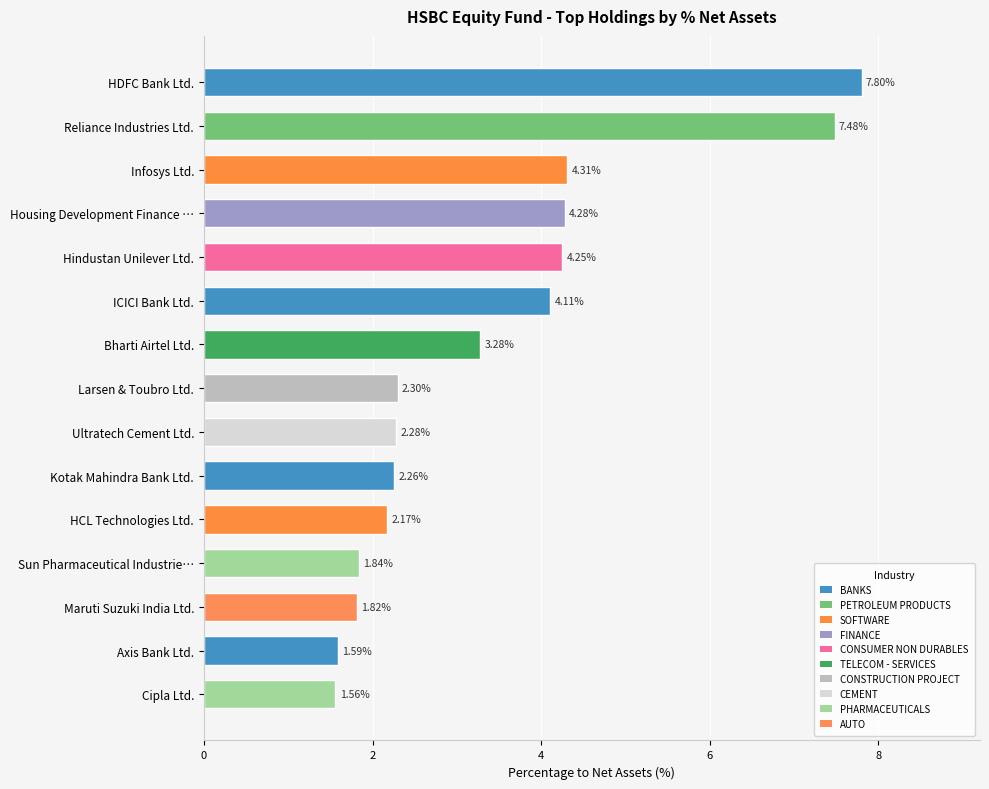

Where is the data nearest to the value 4?

ICICI Bank Ltd.